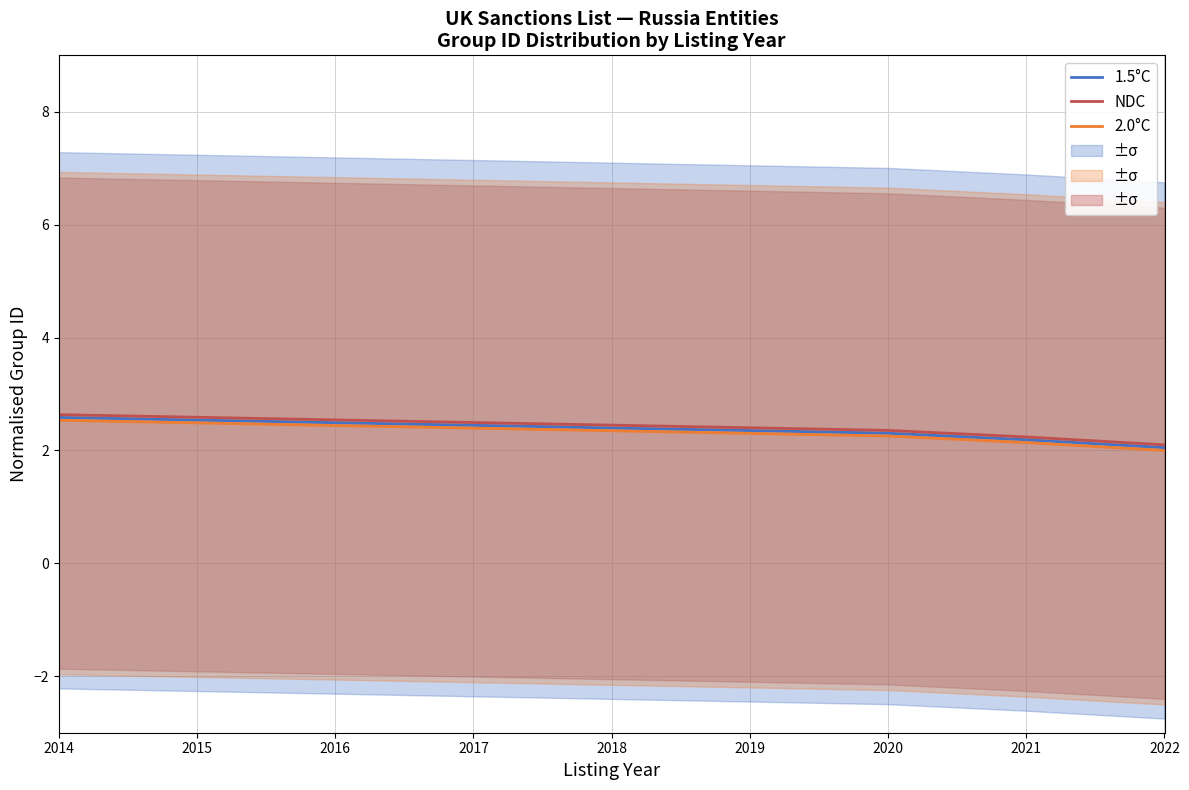

Is it true that 2.0°C equals 3.5 at 2016?

False